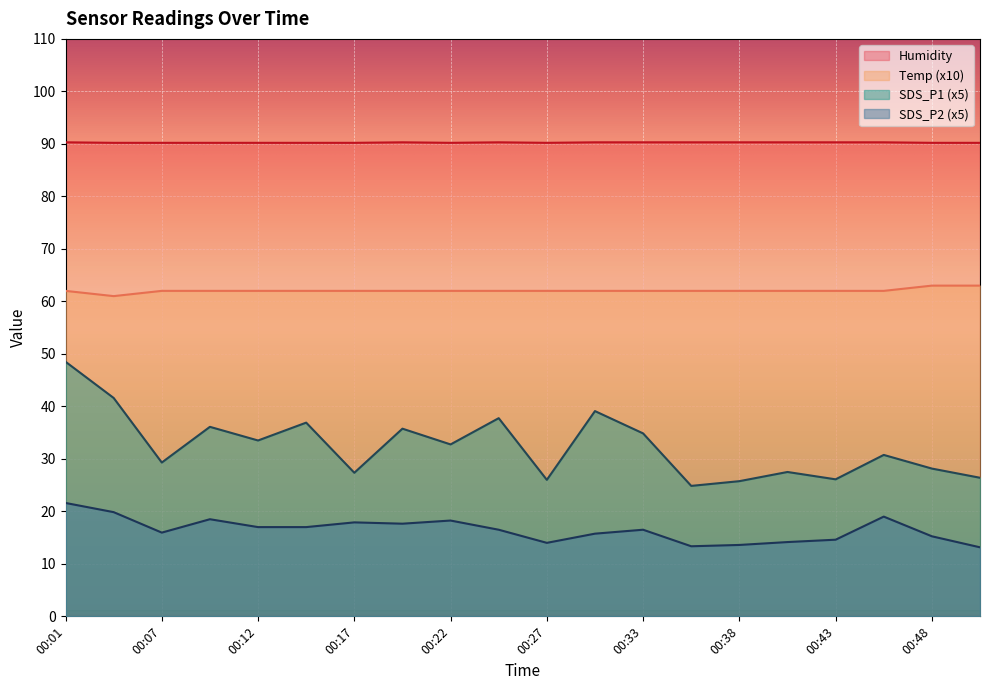

What is the average value of the SDS_P1 series?

32.4